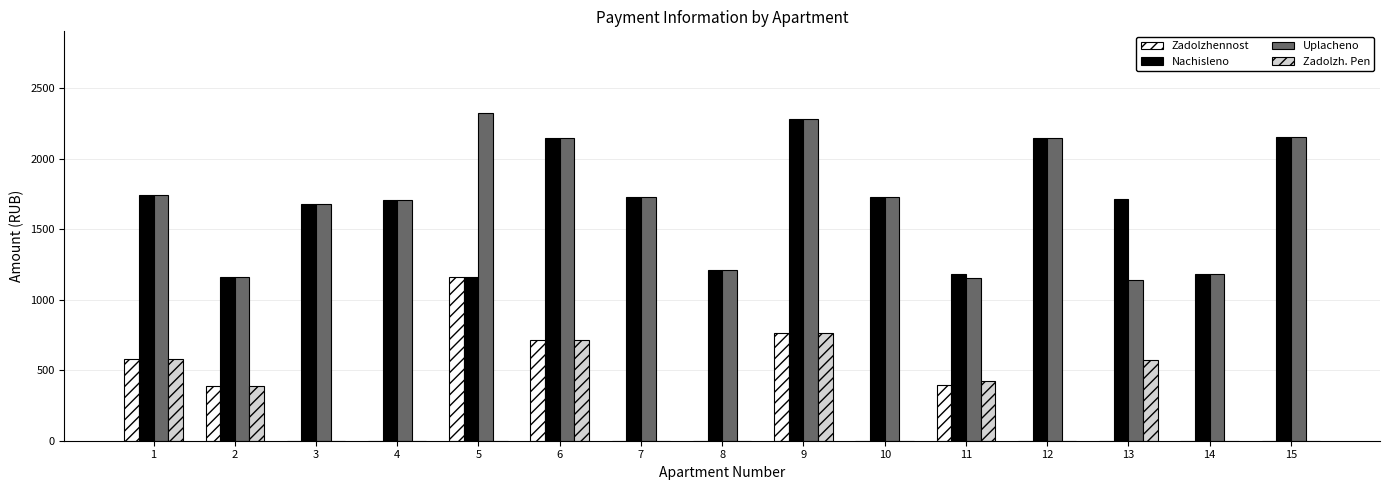

The Zadolzh. Pen series shows 0.3 at 15. True or false?

True